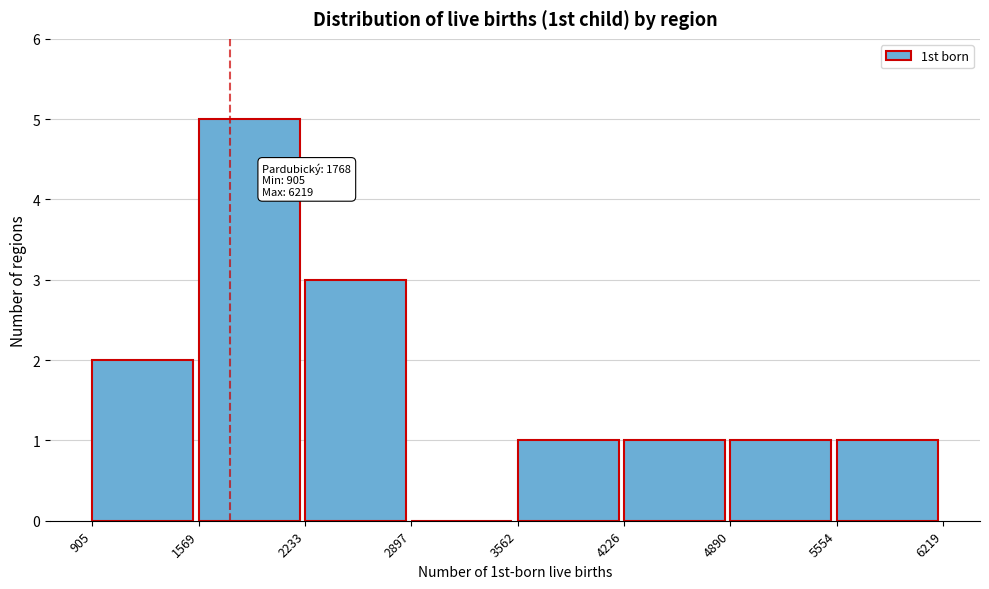

Which range on the x-axis has the tallest bar?

1569 to 2233